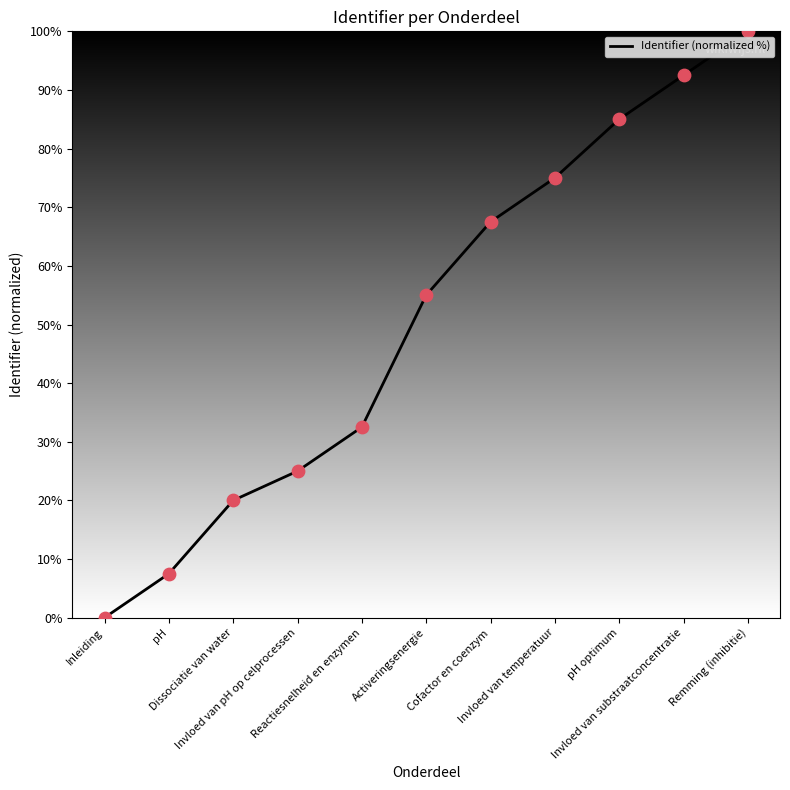

What is the change in value from Reactiesnelheid en enzymen to Invloed van substraatconcentratie?

+60.0